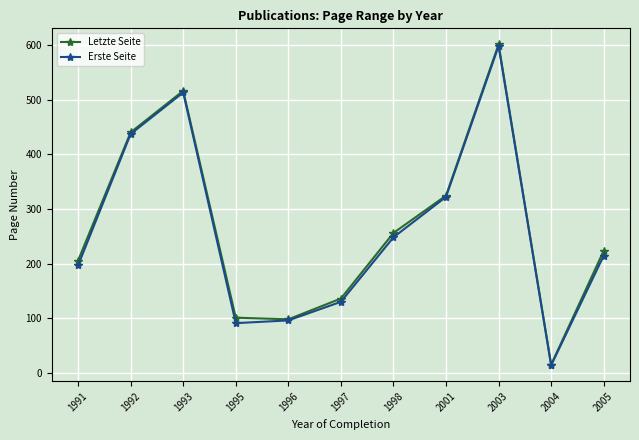

The value of Erste Seite at 2003 is 598.0. True or false?

True